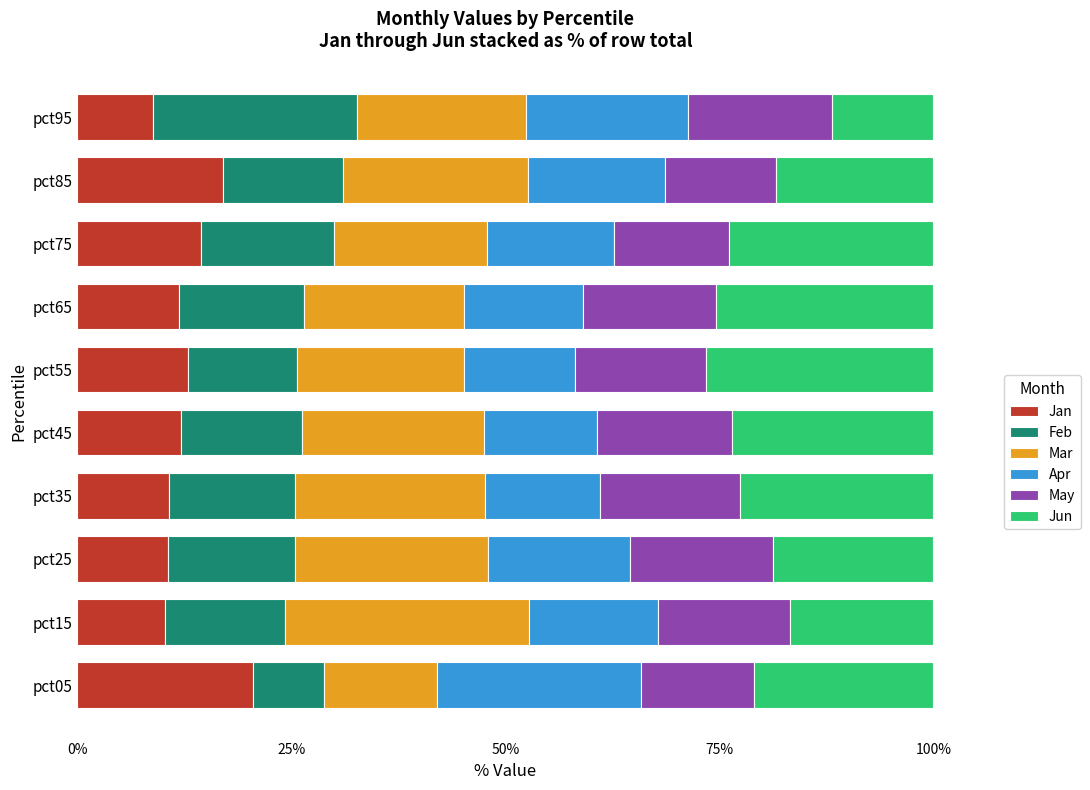

What value does the Jan series have at pct85?

17.0